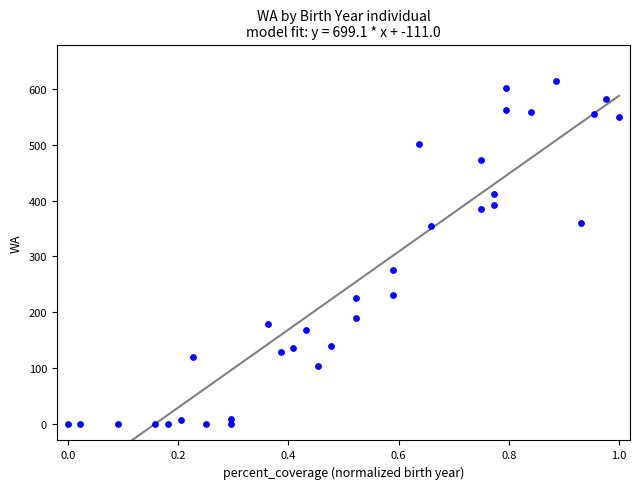

What Y value in the scatter plot is closest to 307?

276